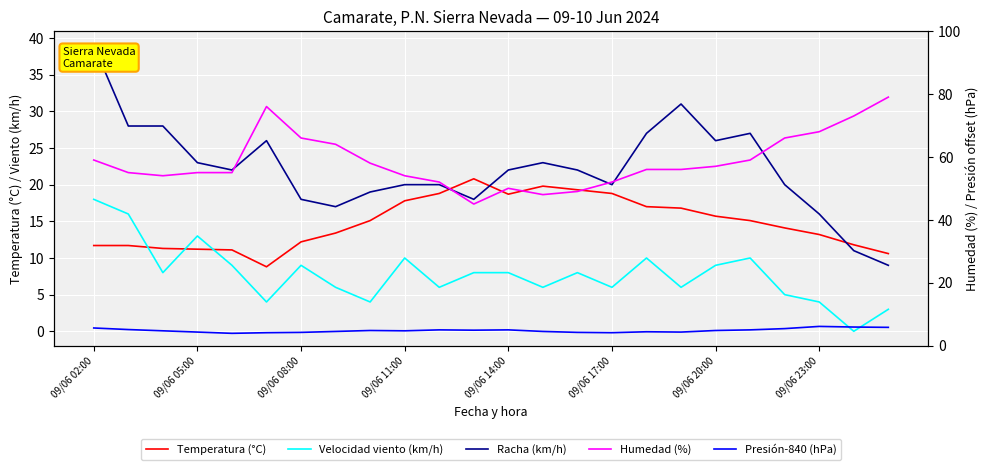

What is the lowest value of the Presión-840 (hPa) series?

3.9